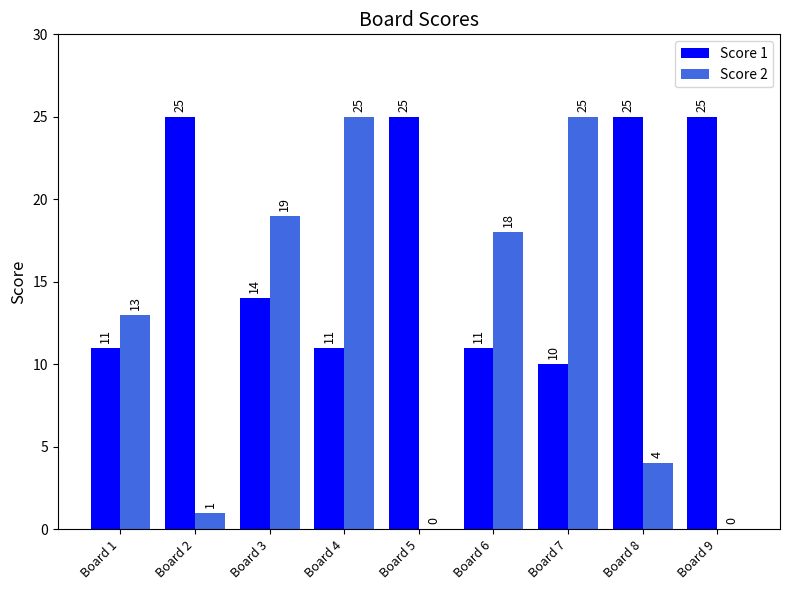

How many data points does each series have?

9